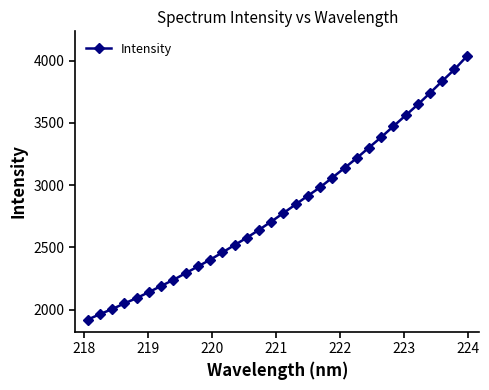

What is the value of the 8th point from the left?

2239.2